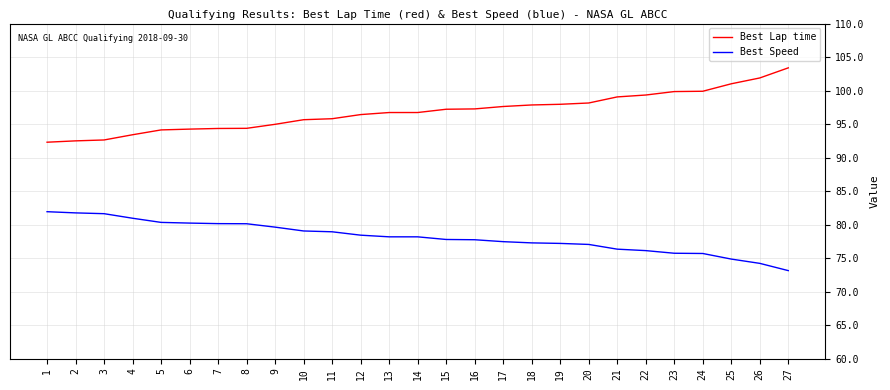

Read the Best Speed value at 15.

77.8